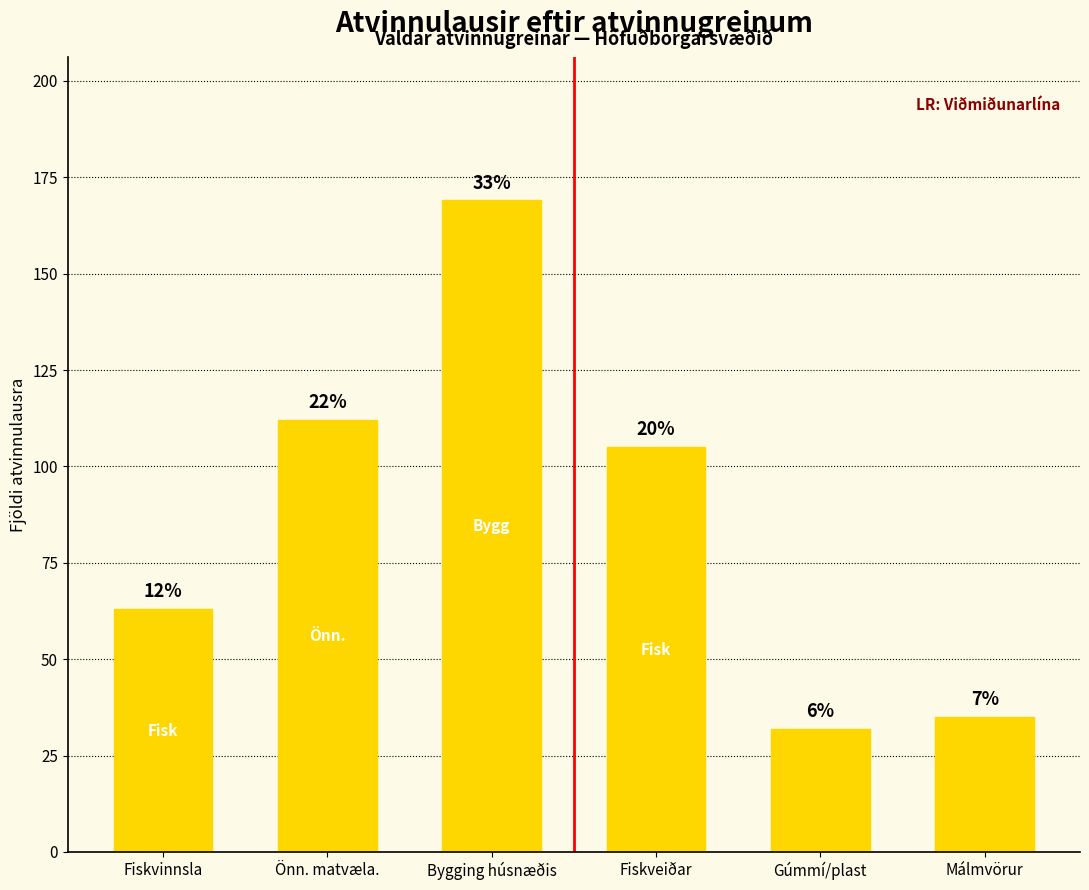

How many bars are there in total?

6